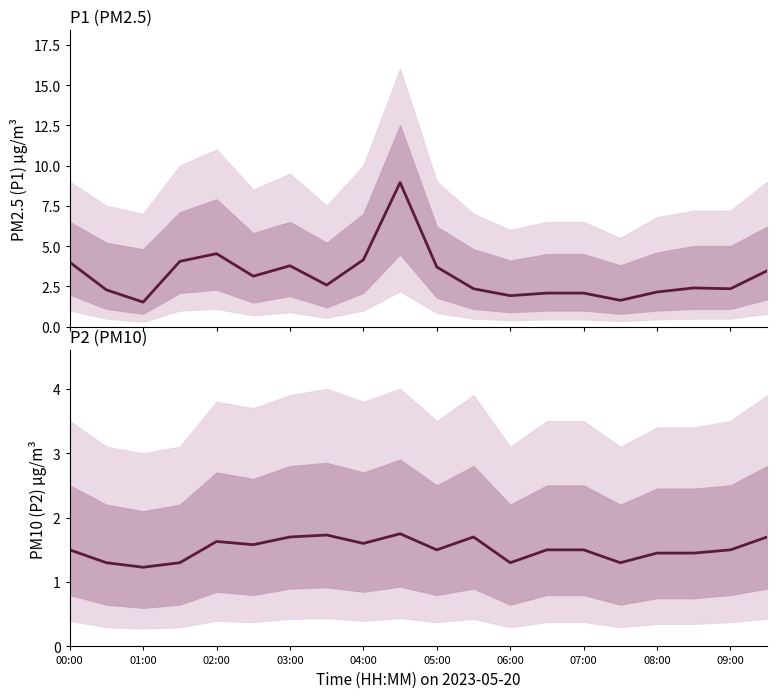

True or false: P2 and P1 cross at least once.

False